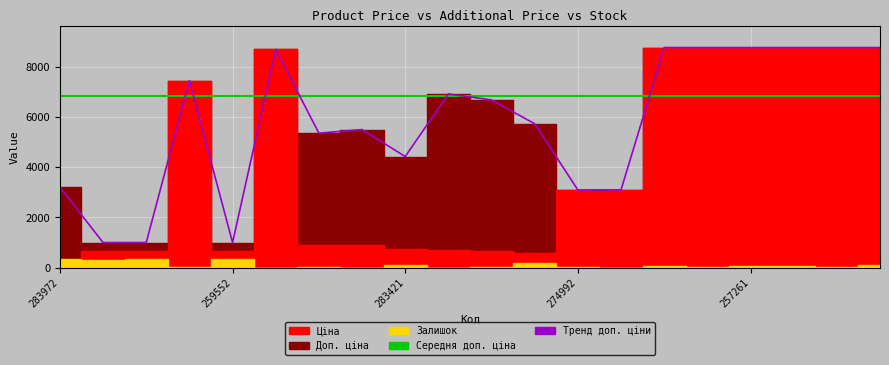

Reading left to right, list all the values displayed in this chart.

Ціна: 283972211=32.0	259552213=679.8	259552212=679.8	284392211=7444.6	259552189=679.8	248922198=8679.5	283481953=892.2	283451953=915.8	283421953=737.2	283391953=691.0	283361953=667.4	283331953=572.7	274992152=3094.7	274992132=3094.7	257261990=8755.5	257261989=8755.5	257261959=8755.5	257261958=8755.5	257261957=8755.5	257261956=8755.5
Доп. ціна: 283972211=3205.0	259552213=1004.1	259552212=1004.1	284392211=7444.6	259552189=1004.1	248922198=8679.5	283481953=5353.1	283451953=5495.0	283421953=4423.0	283391953=6910.3	283361953=6673.6	283331953=5727.0	274992152=3095.0	274992132=3095.0	257261990=8755.5	257261989=8755.5	257261959=8755.5	257261958=8755.5	257261957=8755.5	257261956=8755.5
Залишок: 283972211=360.0	259552213=317.0	259552212=334.0	284392211=44.0	259552189=348.0	248922198=11.0	283481953=24.0	283451953=2.0	283421953=113.0	283391953=8.0	283361953=19.0	283331953=204.0	274992152=31.0	274992132=9.0	257261990=80.0	257261989=13.0	257261959=55.0	257261958=84.0	257261957=47.0	257261956=112.0